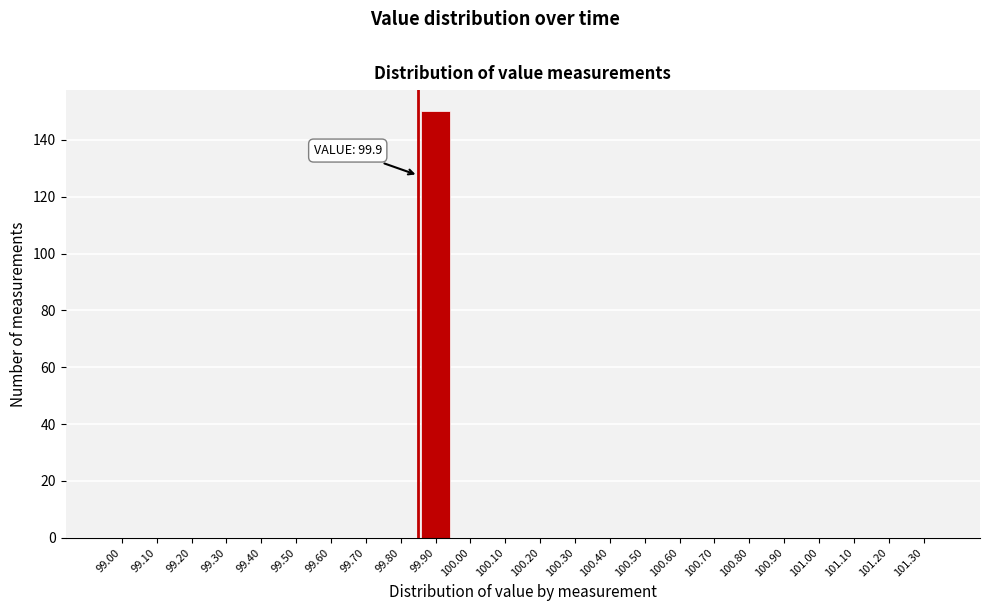

Reading left to right, what are all the values shown in this chart?

99.00=0	99.10=0	99.20=0	99.30=0	99.40=0	99.50=0	99.60=0	99.70=0	99.80=0	99.90=150	100.00=0	100.10=0	100.20=0	100.30=0	100.40=0	100.50=0	100.60=0	100.70=0	100.80=0	100.90=0	101.00=0	101.10=0	101.20=0	101.30=0